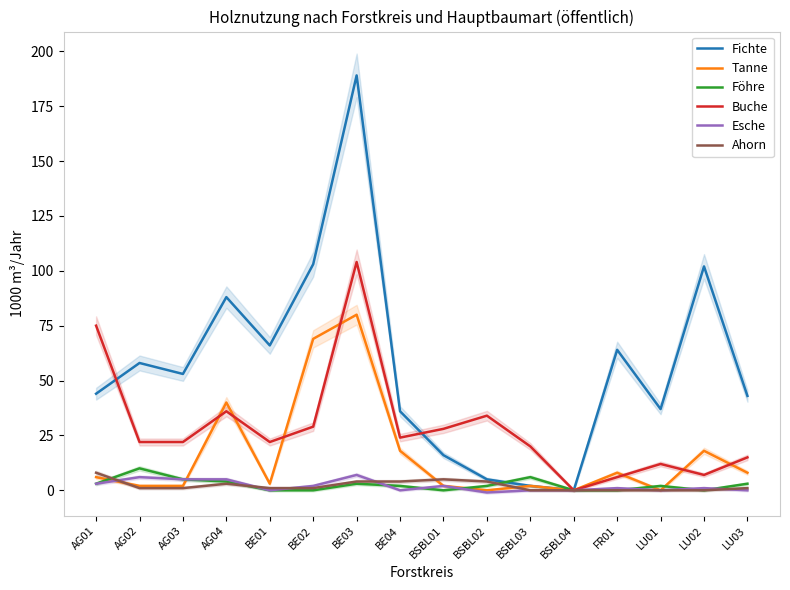

What is the difference between the maximum and second lowest values in the Buche series?

98